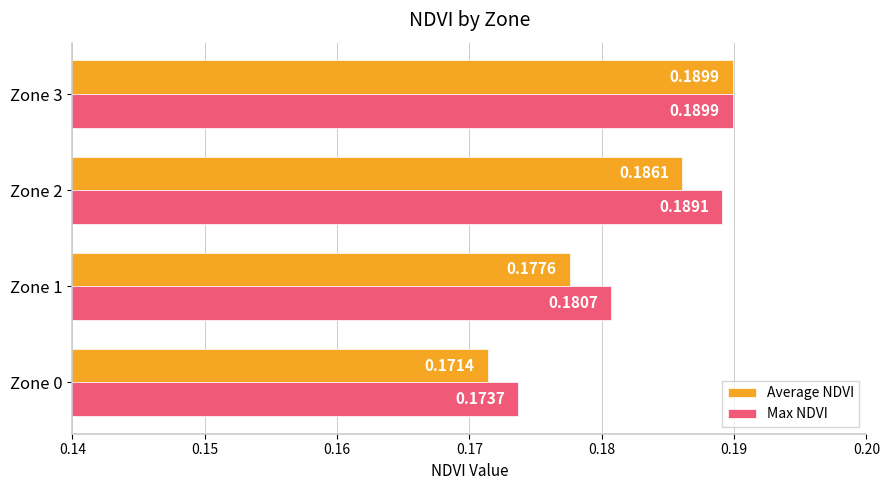

How many Average NDVI values are between 0 and 1?

4